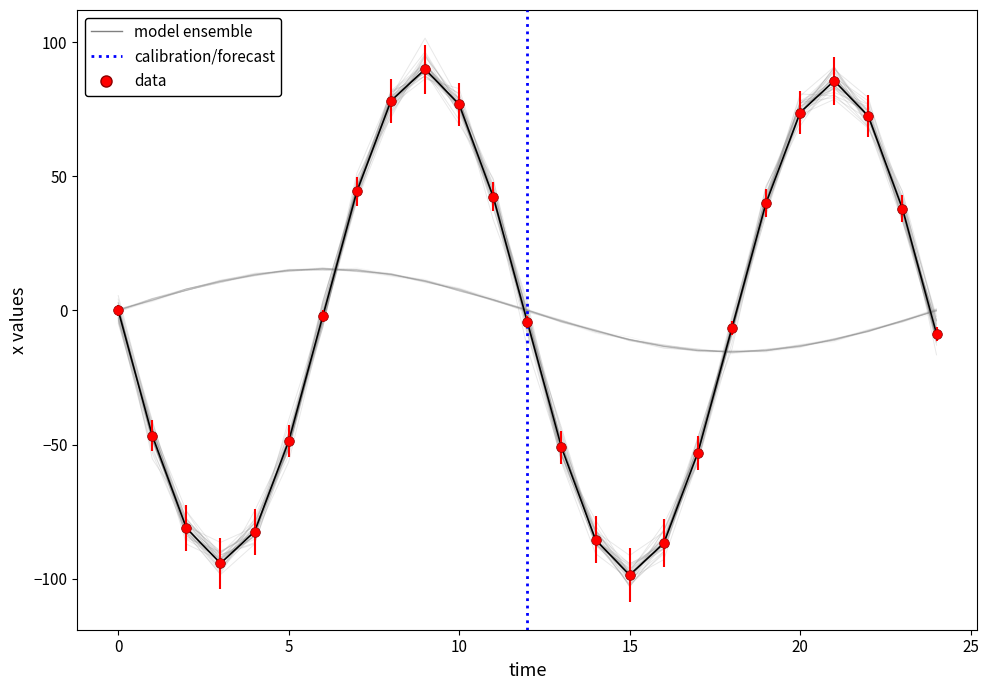

At which category is the sum across all series the highest?

9